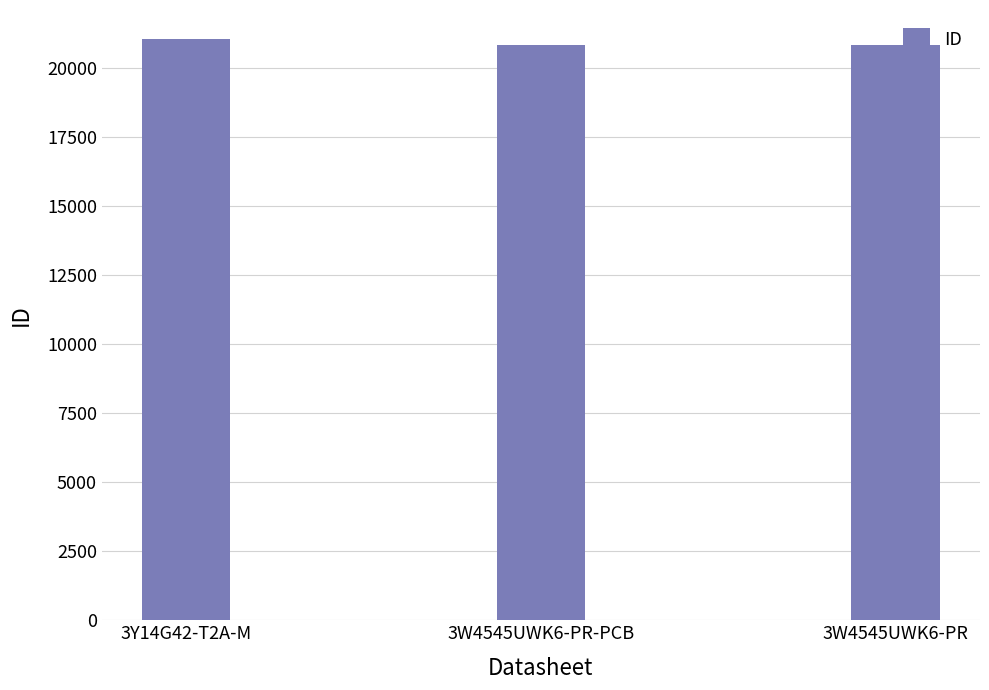

At which label is the value closest to 20950?

3W4545UWK6-PR-PCB